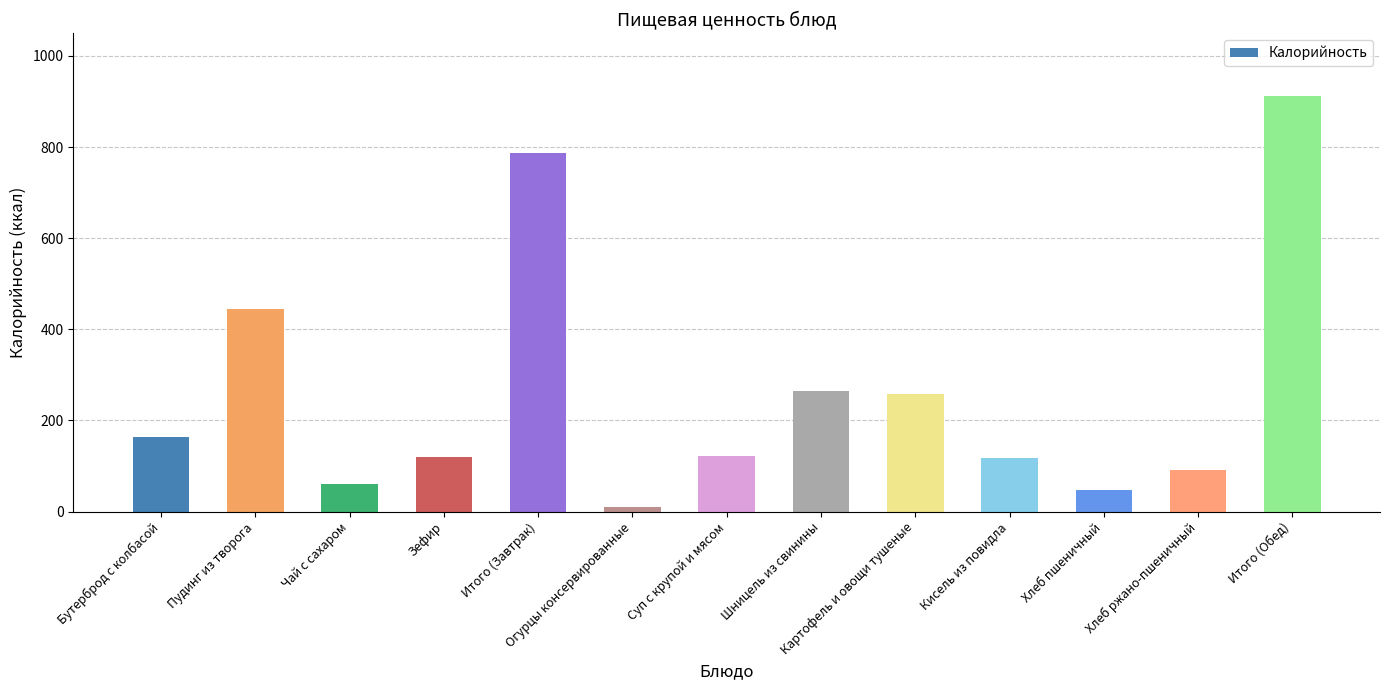

What is the change in value from Зефир to Хлеб ржано-пшеничный?

-27.2